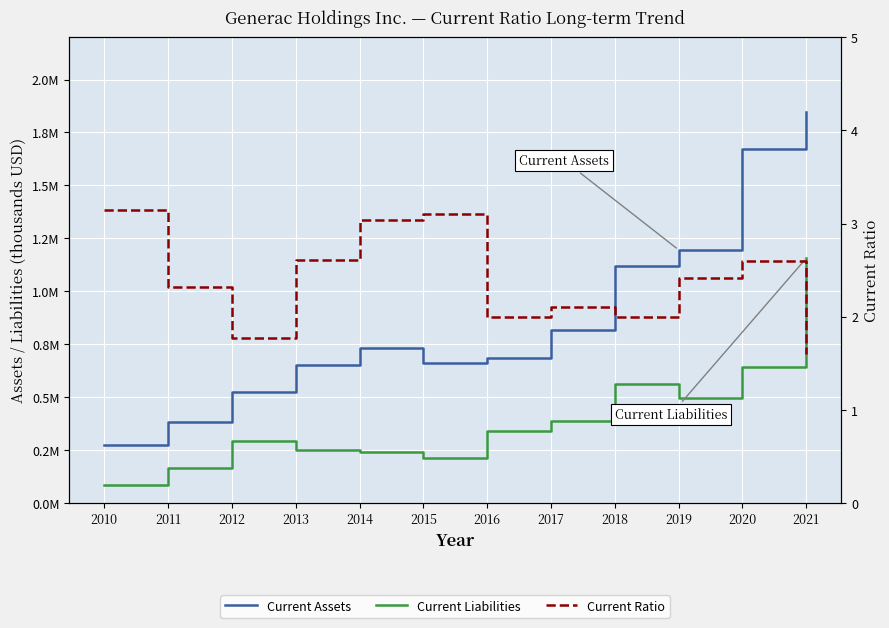

Rank the series by their maximum value, from highest to lowest.

Current Assets, Current Liabilities, Current Ratio